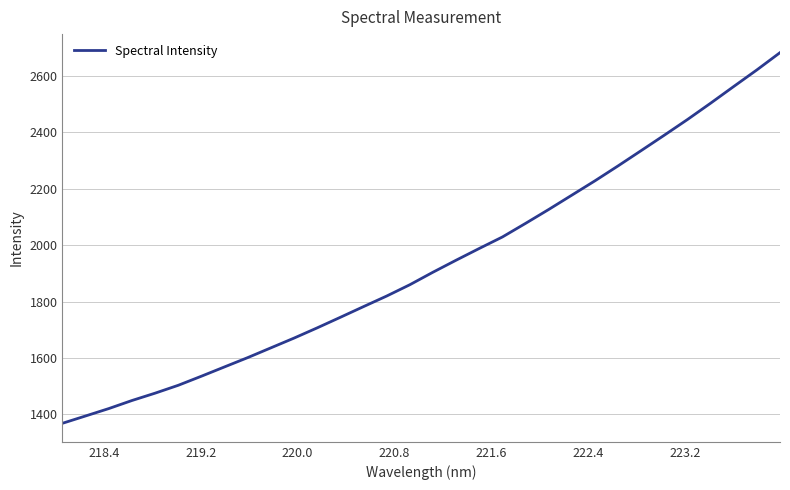

How many categories are shown in the chart?

32